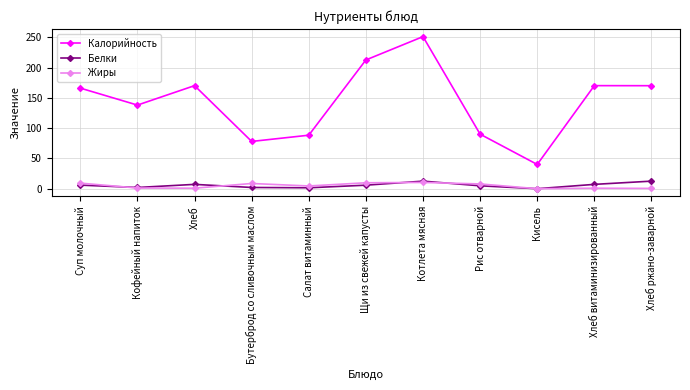

What is the spread (max minus min) of values at Хлеб ржано-заварной?

169.5